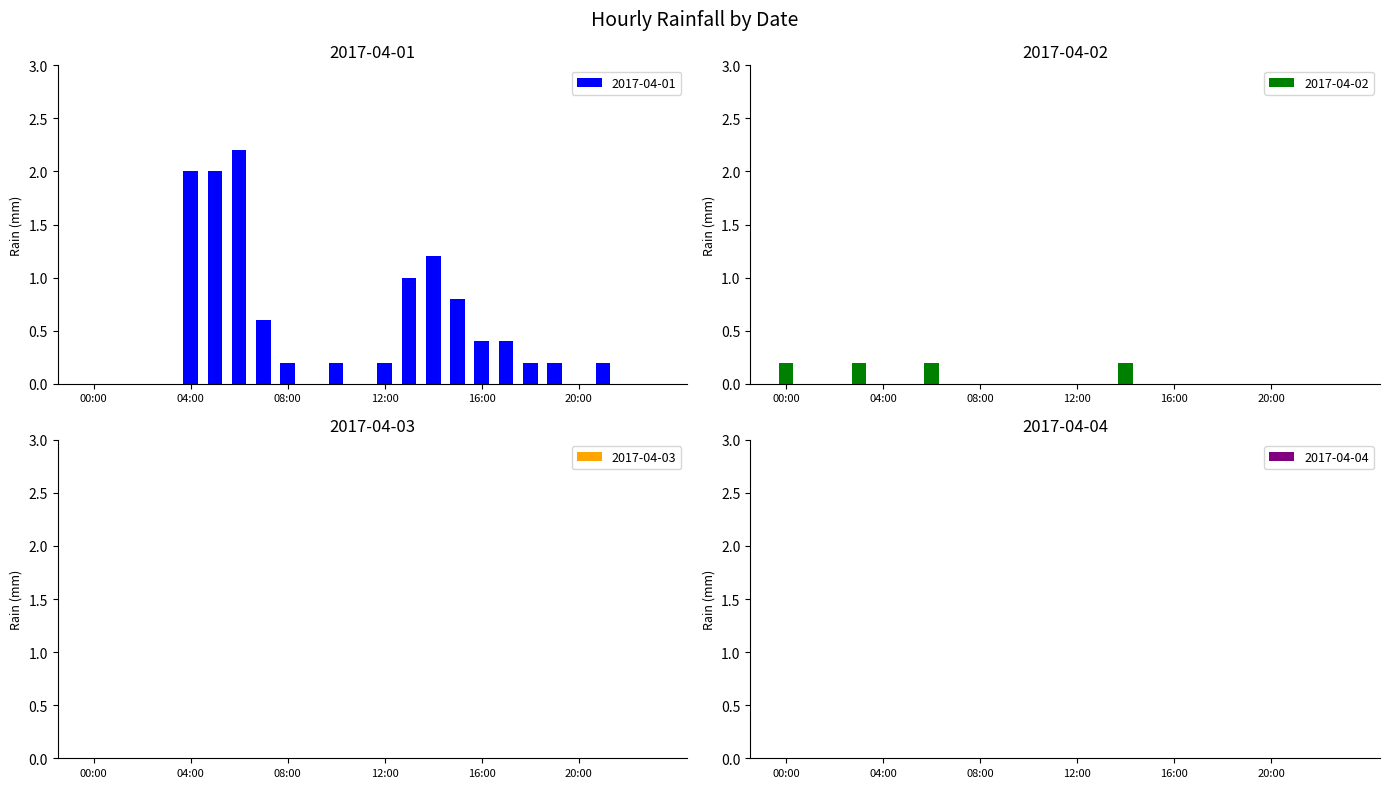

Rank the series by their maximum value, from lowest to highest.

2017-04-02, 2017-04-01